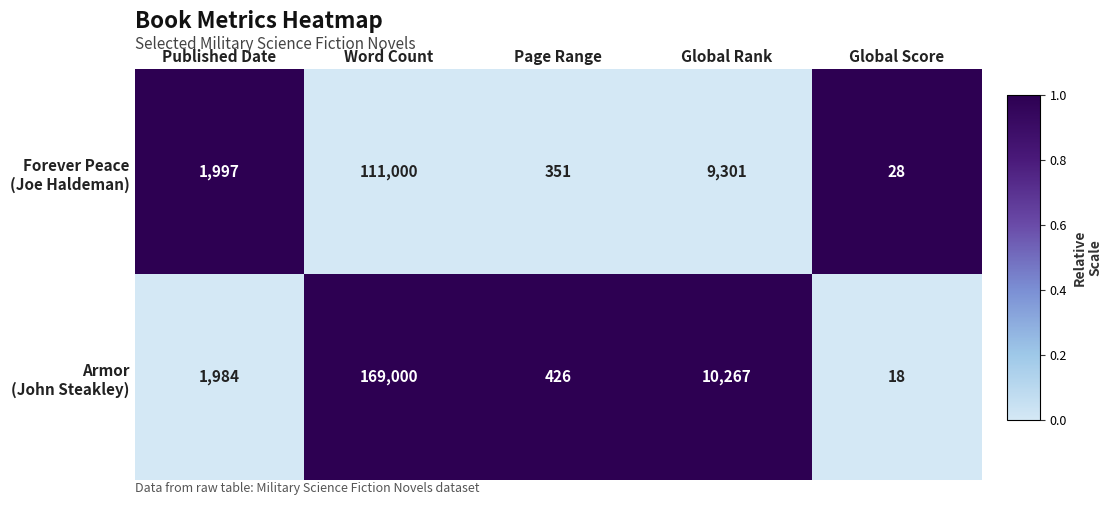

What is the spread (max minus min) of values at Global Rank?

966